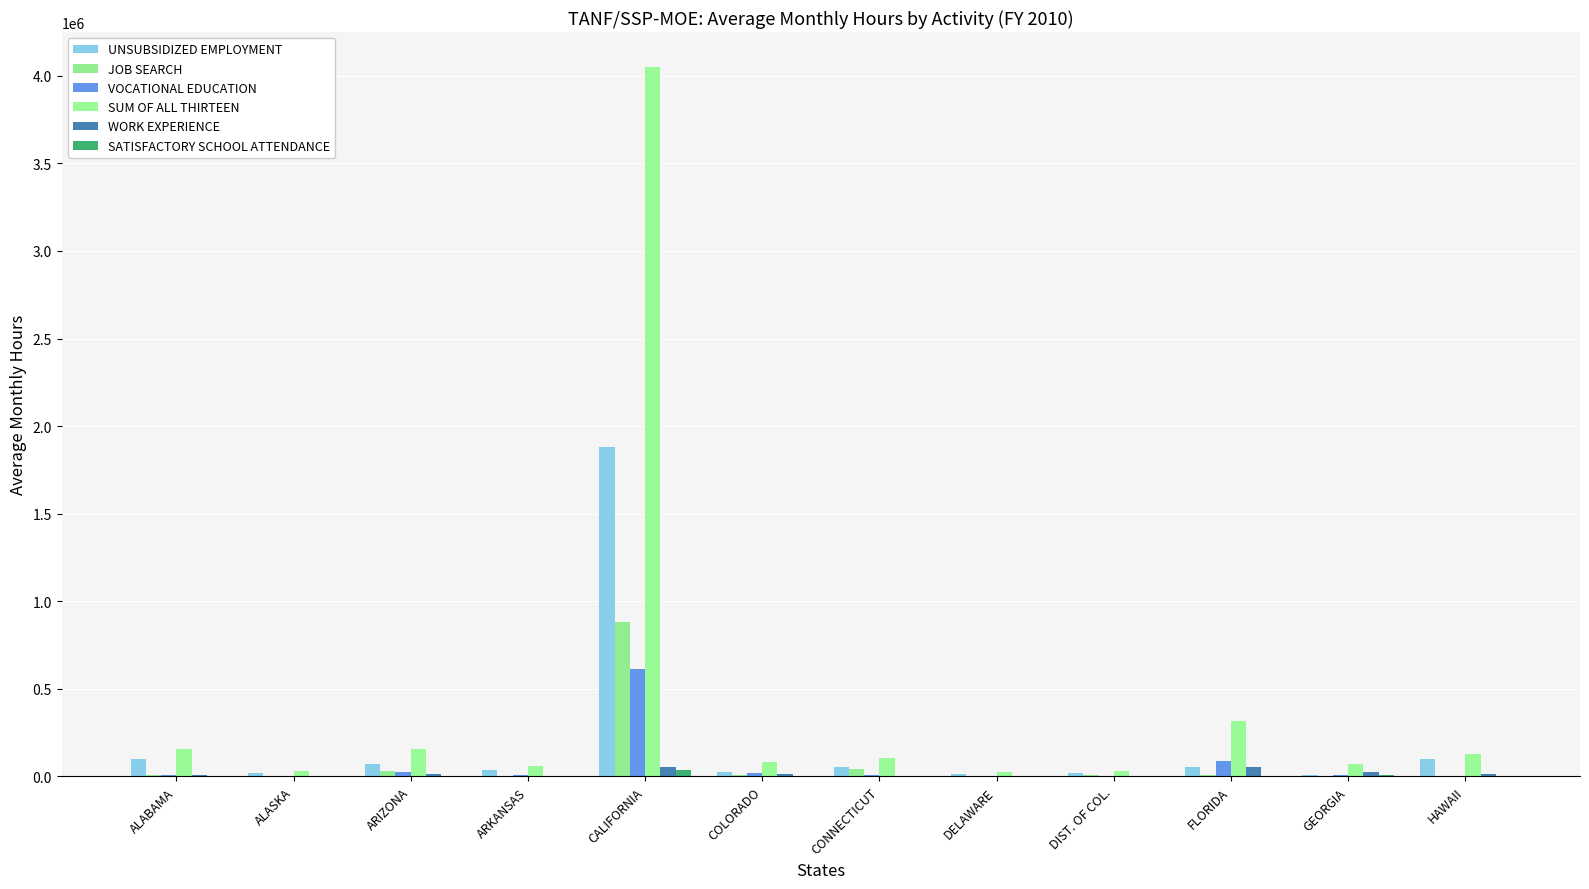

Which series has the largest total across all categories?

SUM OF ALL THIRTEEN